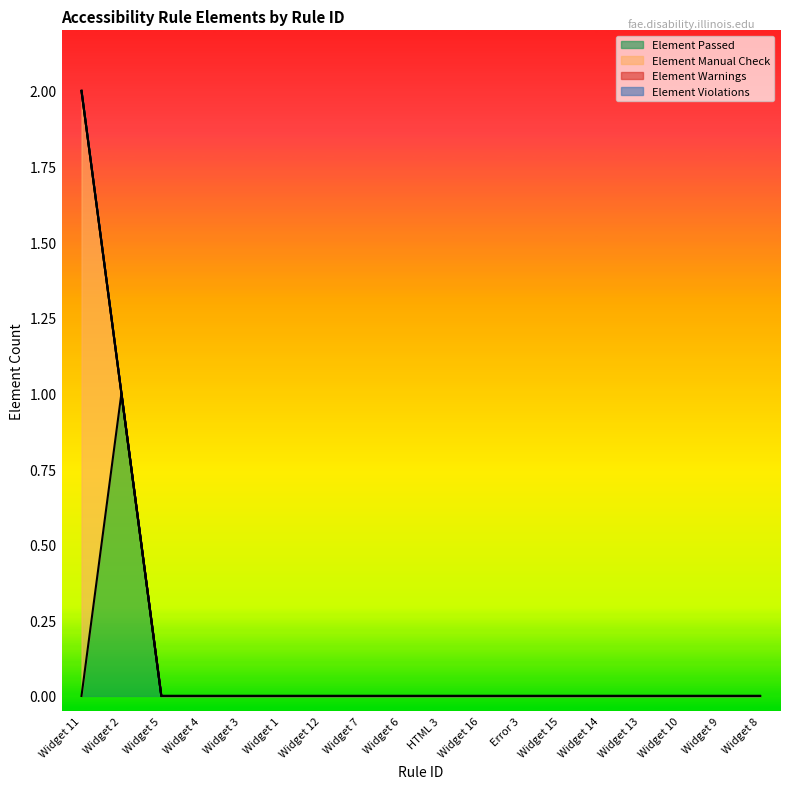

What is the label of the 3rd point from the left?

Widget 5